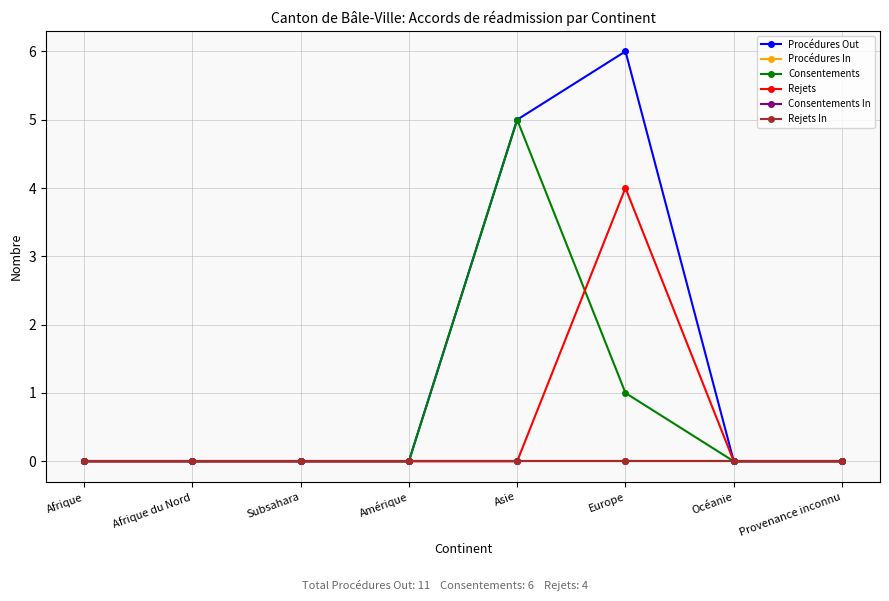

True or false: Rejets has more than 0 points higher than both neighbors.

True